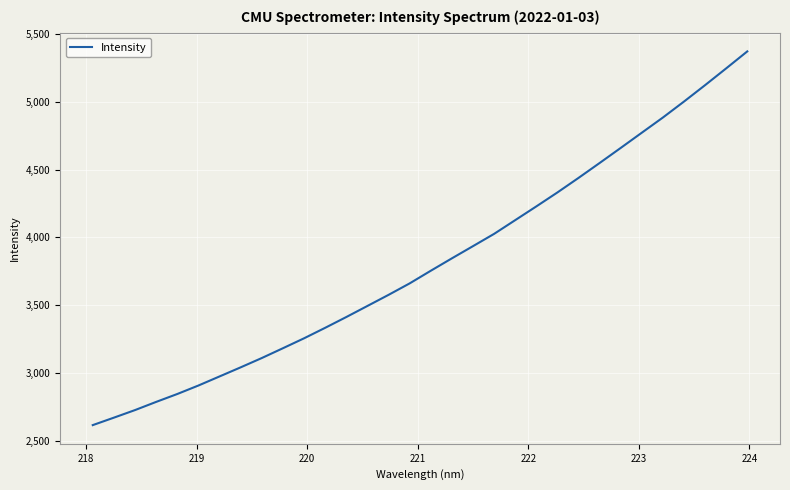

What is the smallest value displayed?

2618.5